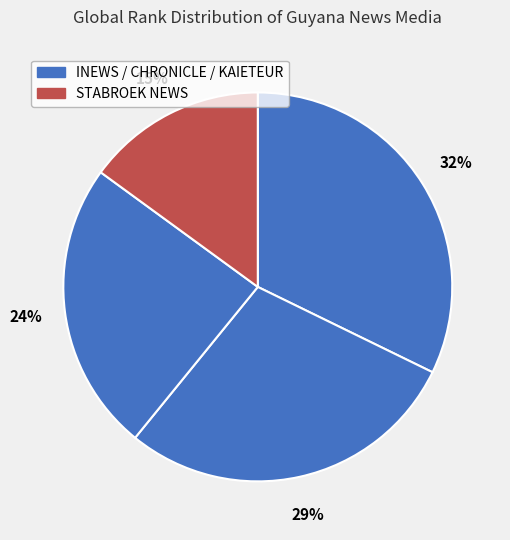

Is there a majority slice in this chart?

No